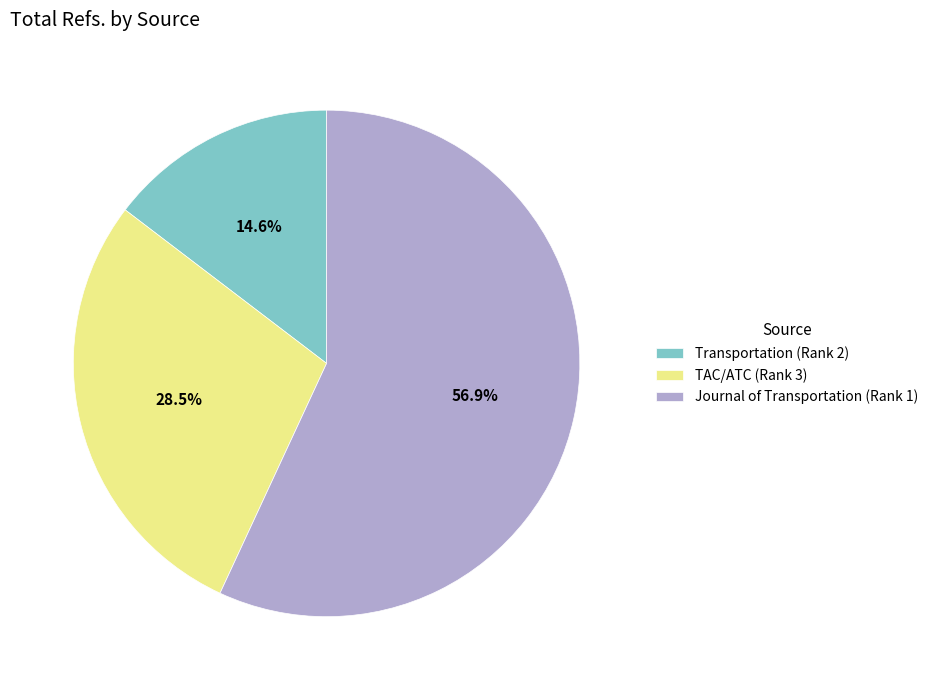

What portion of the pie excludes Journal of Transportation (Rank 1)?

43.1%